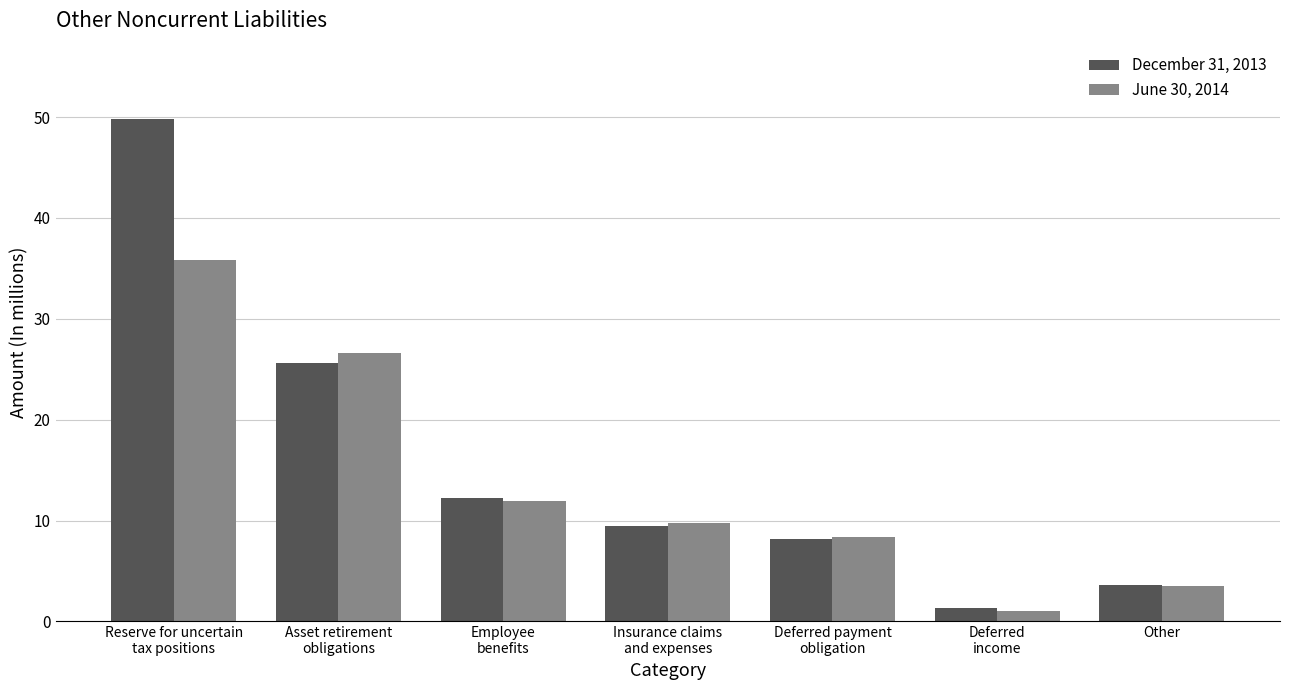

What is the value of the June 30, 2014 bar at the 2nd from the left?

26.6